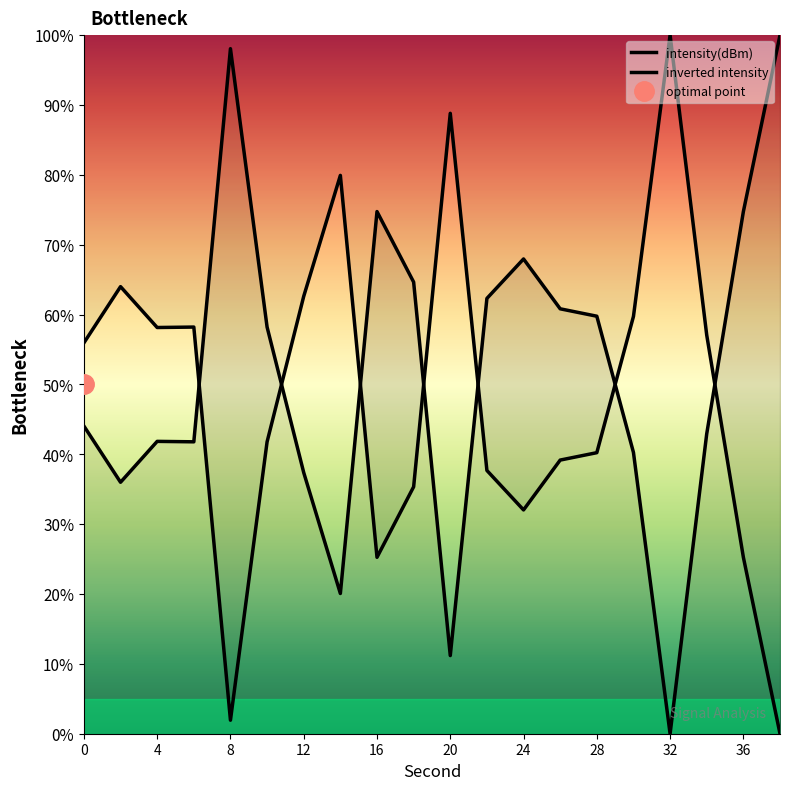

Which series has the largest total across all categories?

intensity(dBm)